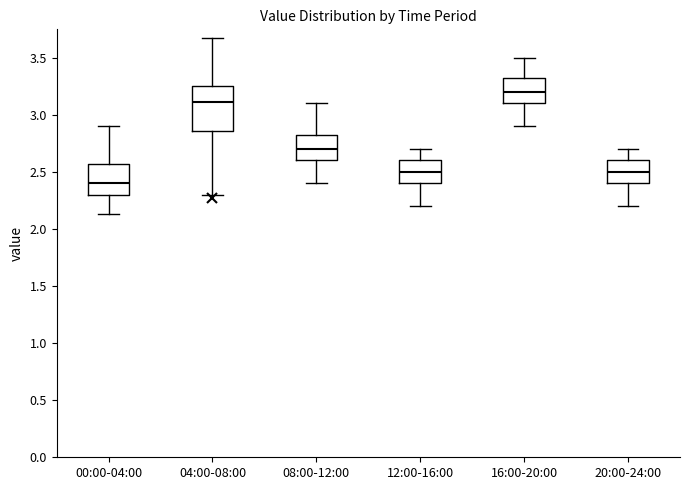

Which box is the tallest, from its lower edge to its upper edge?

04:00-08:00